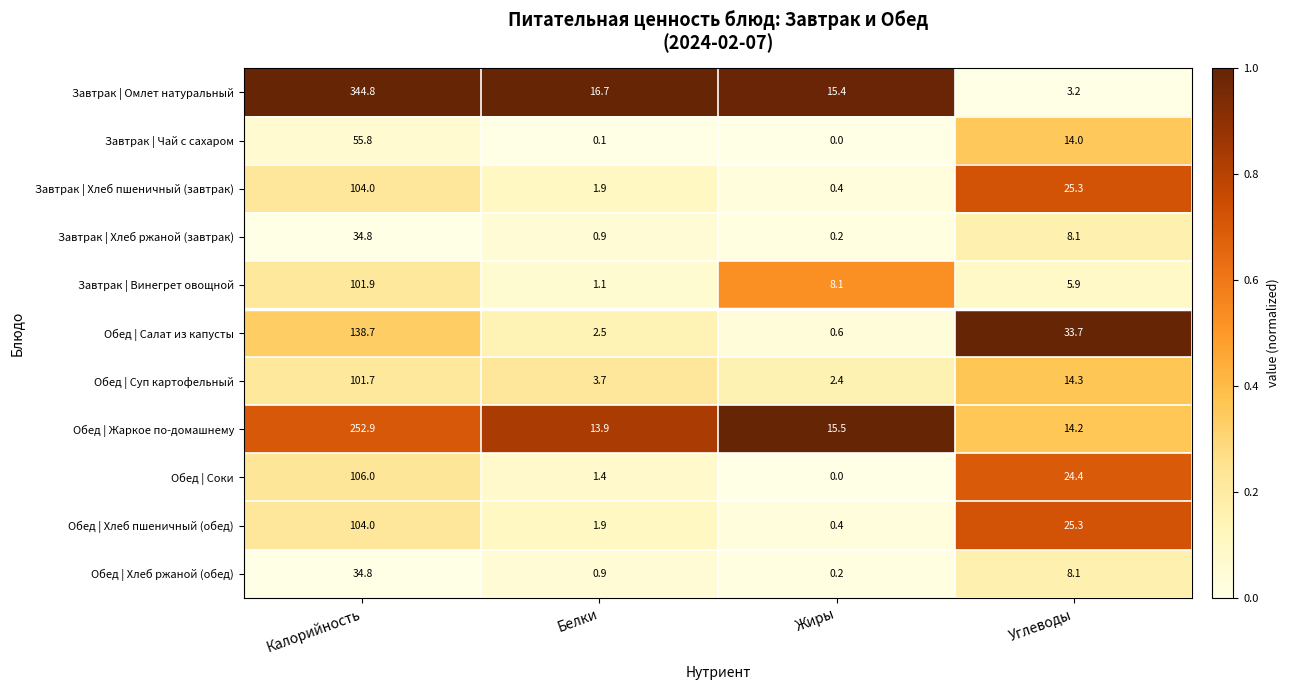

At which category is the sum across all series the highest?

Калорийность